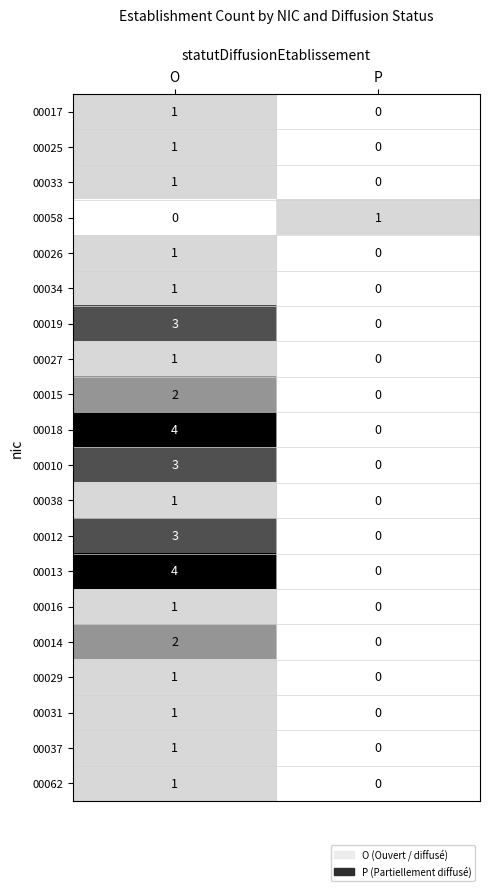

At how many categories does at least one series exceed 2?

1